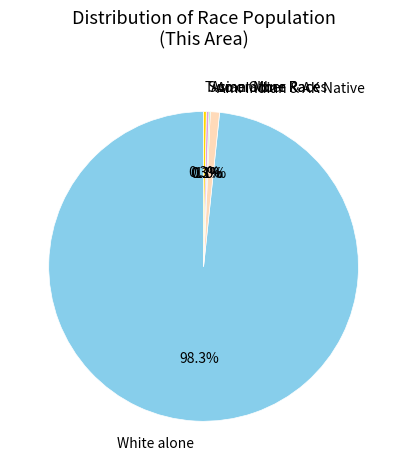

Does any single category account for the majority?

Yes